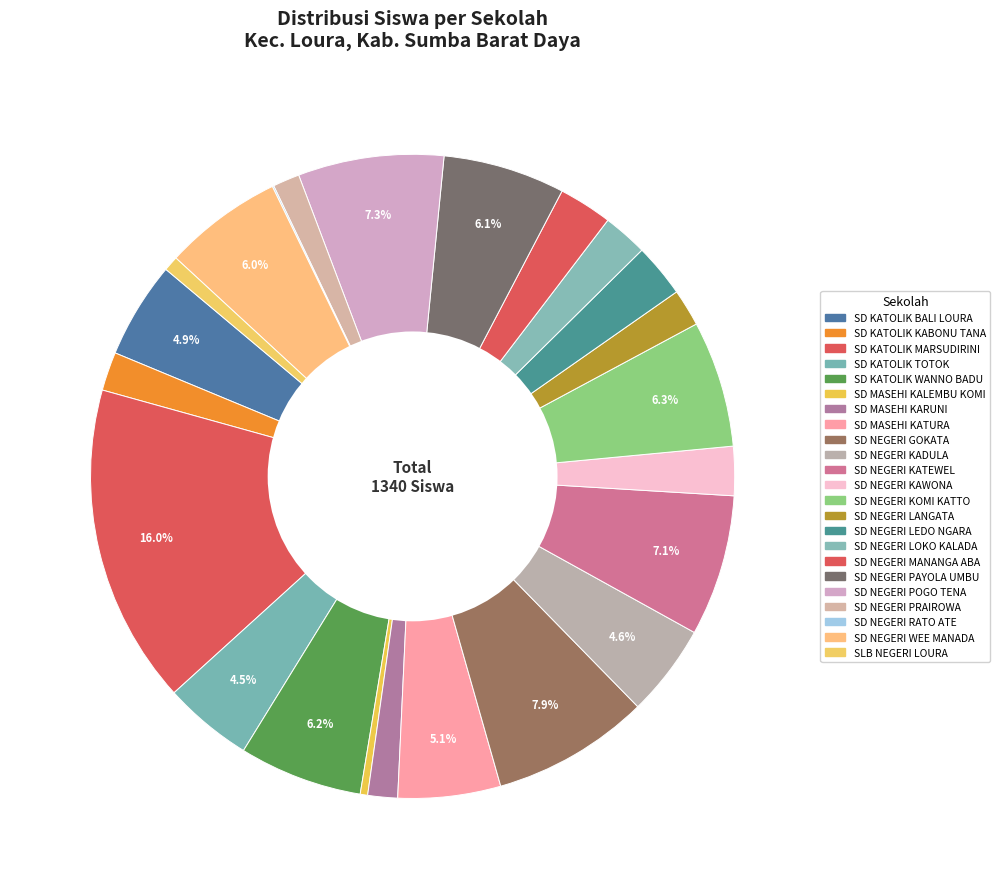

Is it true that SD NEGERI LANGATA is 2% of the pie?

True